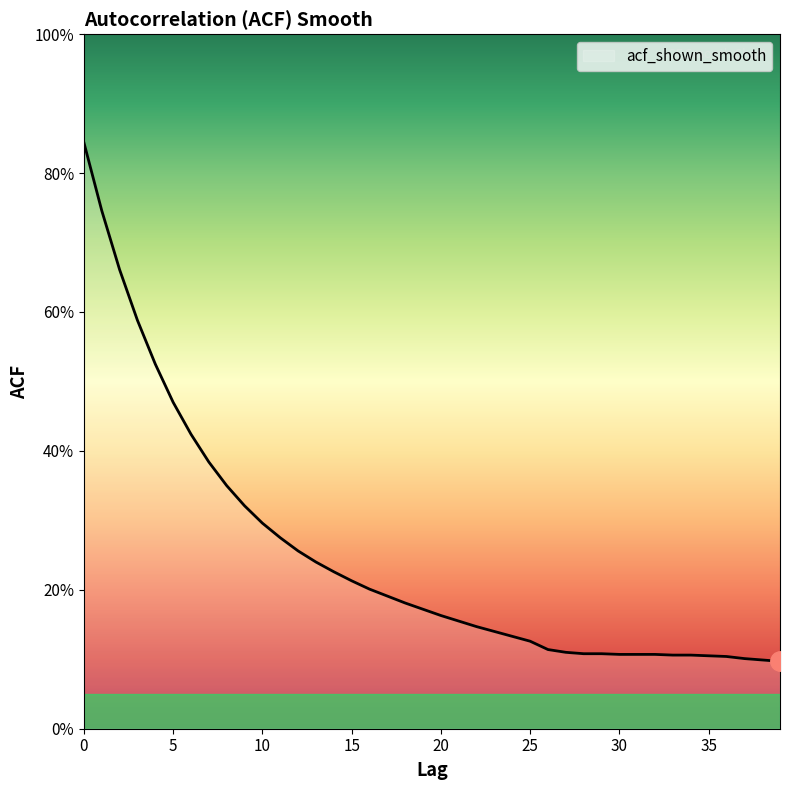

Reading right to left, list all the values displayed in this chart.

39=0.1	38=0.1	37=0.1	36=0.1	35=0.1	34=0.1	33=0.1	32=0.1	31=0.1	30=0.1	29=0.1	28=0.1	27=0.1	26=0.1	25=0.1	24=0.1	23=0.1	22=0.1	21=0.2	20=0.2	19=0.2	18=0.2	17=0.2	16=0.2	15=0.2	14=0.2	13=0.2	12=0.3	11=0.3	10=0.3	9=0.3	8=0.3	7=0.4	6=0.4	5=0.5	4=0.5	3=0.6	2=0.7	1=0.7	0=0.8